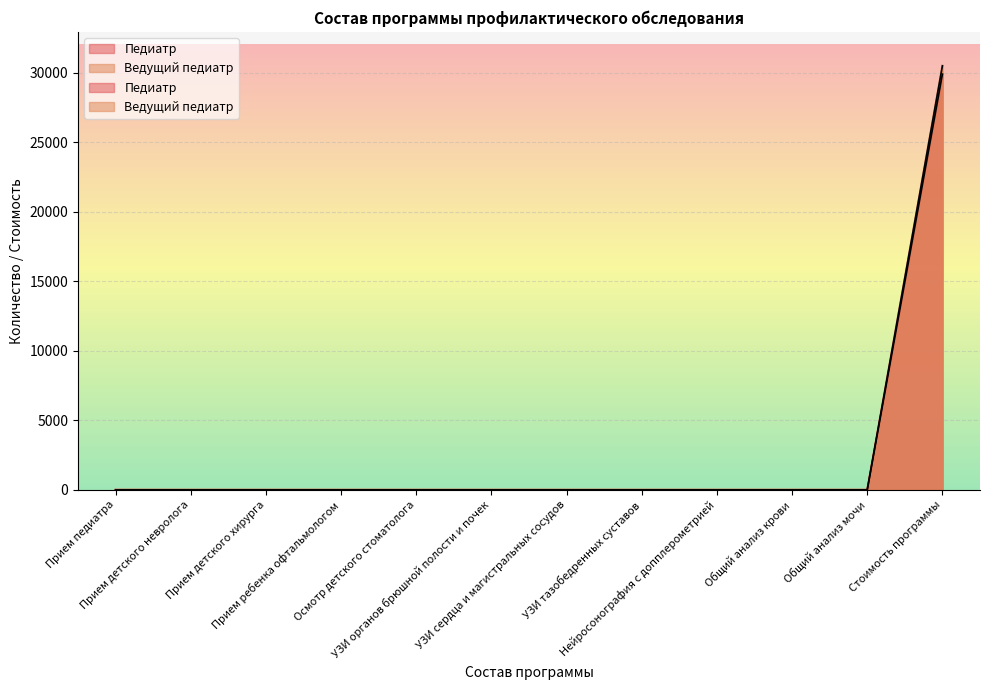

What are all the series names shown in the legend?

Педиатр, Ведущий педиатр